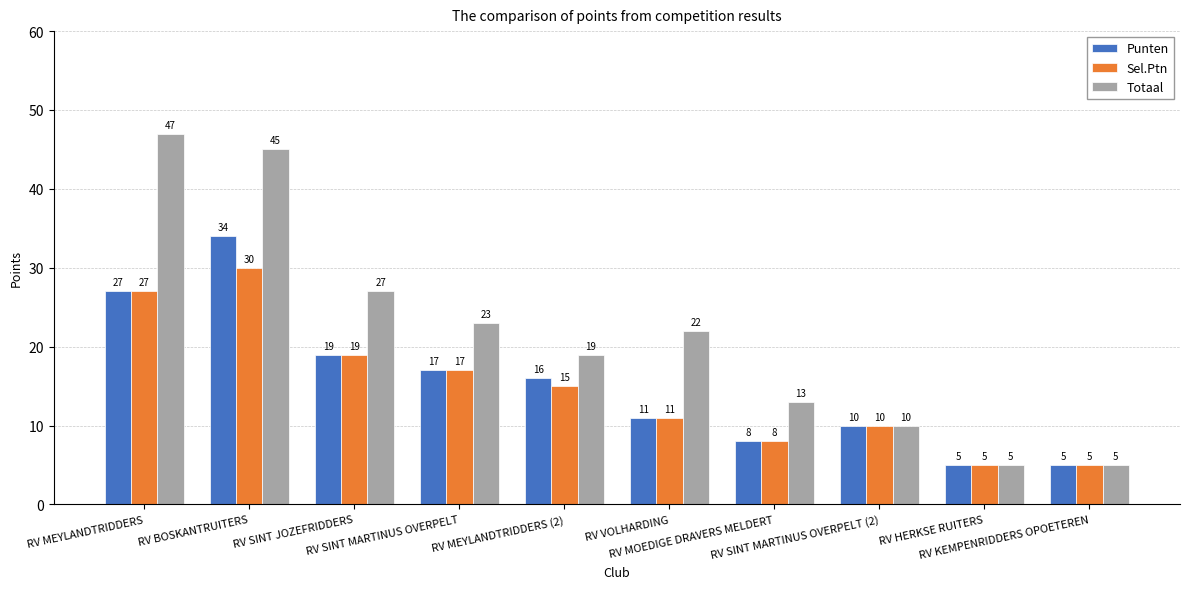

Reading left to right, list all the values displayed in this chart.

Punten: RV MEYLANDTRIDDERS=27	RV BOSKANTRUITERS=34	RV SINT JOZEFRIDDERS=19	RV SINT MARTINUS OVERPELT=17	RV MEYLANDTRIDDERS (2)=16	RV VOLHARDING=11	RV MOEDIGE DRAVERS MELDERT=8	RV SINT MARTINUS OVERPELT (2)=10	RV HERKSE RUITERS=5	RV KEMPENRIDDERS OPOETEREN=5
Sel.Ptn: RV MEYLANDTRIDDERS=27	RV BOSKANTRUITERS=30	RV SINT JOZEFRIDDERS=19	RV SINT MARTINUS OVERPELT=17	RV MEYLANDTRIDDERS (2)=15	RV VOLHARDING=11	RV MOEDIGE DRAVERS MELDERT=8	RV SINT MARTINUS OVERPELT (2)=10	RV HERKSE RUITERS=5	RV KEMPENRIDDERS OPOETEREN=5
Totaal: RV MEYLANDTRIDDERS=47	RV BOSKANTRUITERS=45	RV SINT JOZEFRIDDERS=27	RV SINT MARTINUS OVERPELT=23	RV MEYLANDTRIDDERS (2)=19	RV VOLHARDING=22	RV MOEDIGE DRAVERS MELDERT=13	RV SINT MARTINUS OVERPELT (2)=10	RV HERKSE RUITERS=5	RV KEMPENRIDDERS OPOETEREN=5